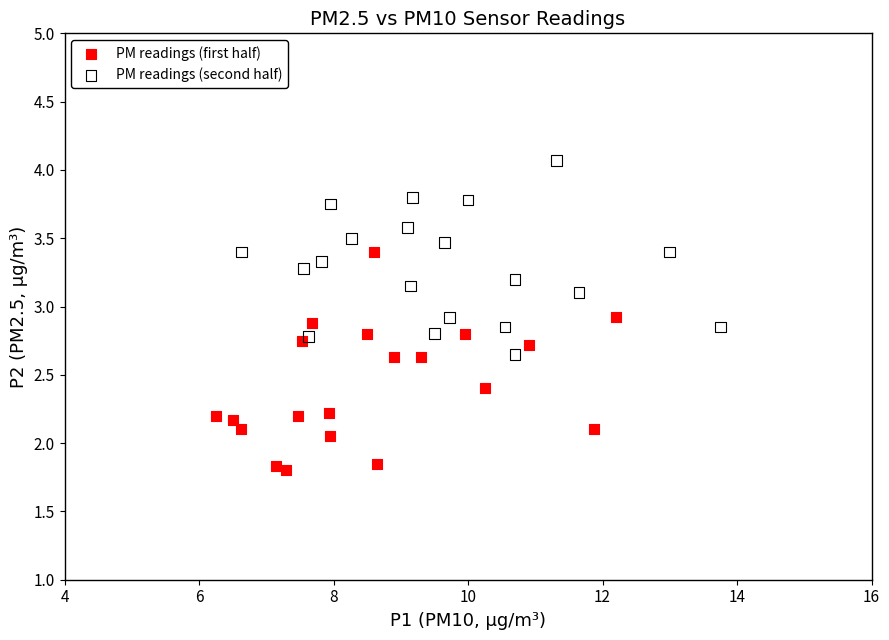

Which series reaches the maximum Y coordinate?

PM readings (second half)